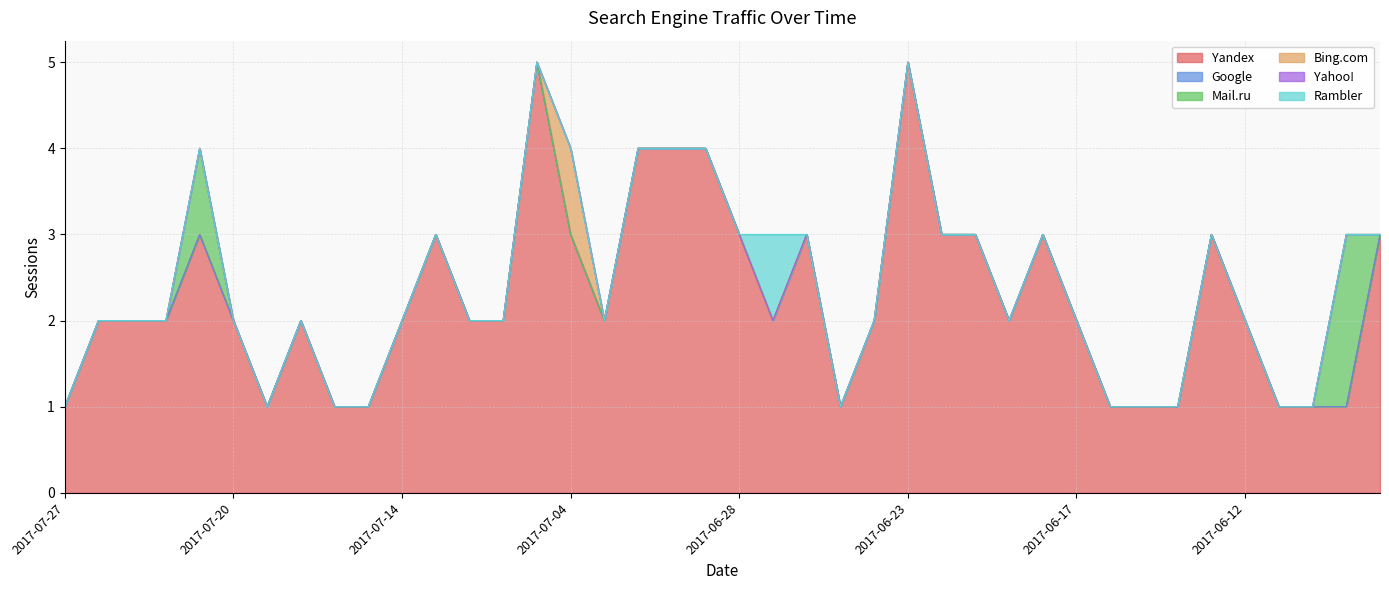

Rank the series at 2017-07-06 from highest to lowest value.

Yandex, Google, Mail.ru, Bing.com, Yahoo!, Rambler